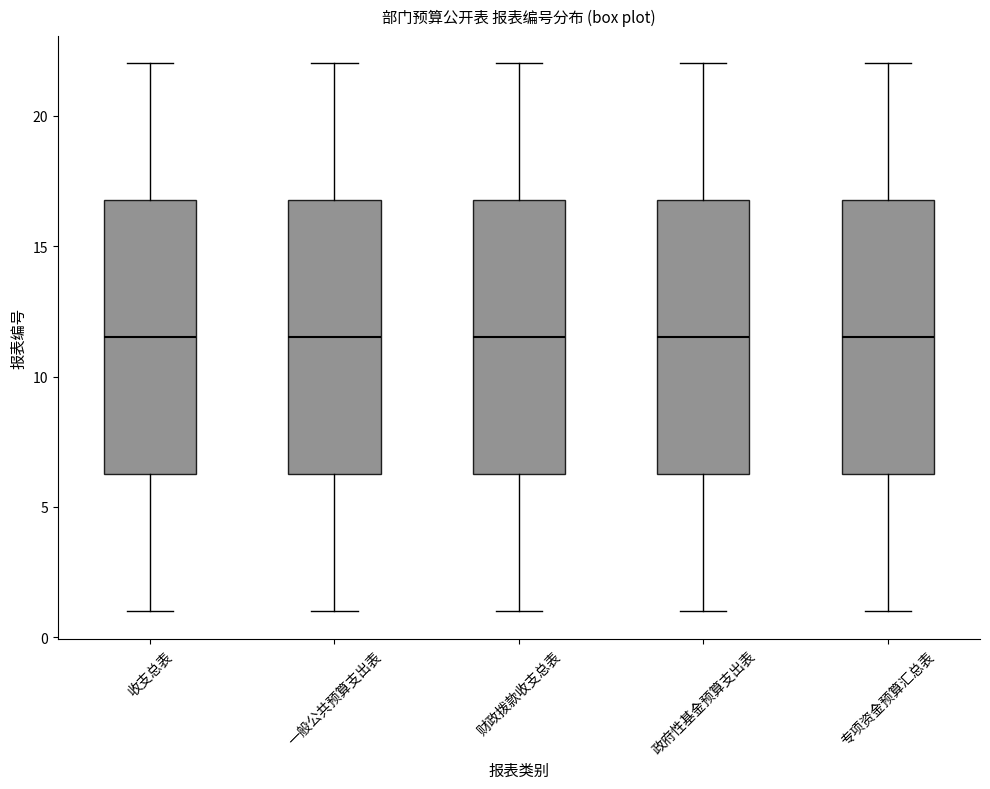

Where does the median line of the box for 专项资金预算汇总表 sit on the y-axis? The values are not printed on the chart, so give them approximately, as read against the axis.

11.5